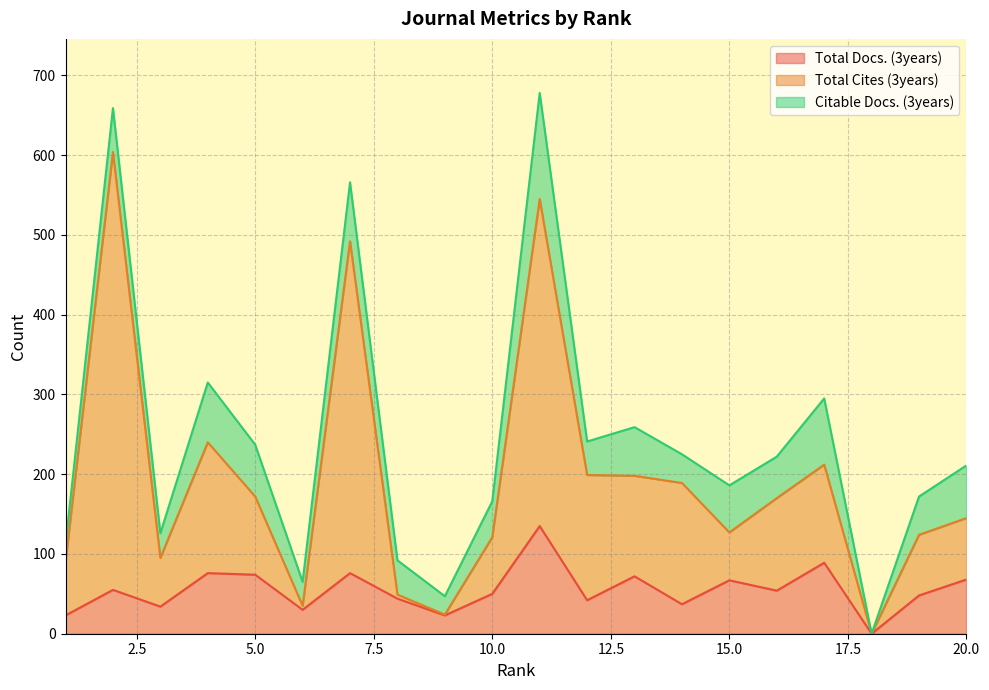

The value of Total Docs. (3years) at 20.0 is 68. True or false?

True